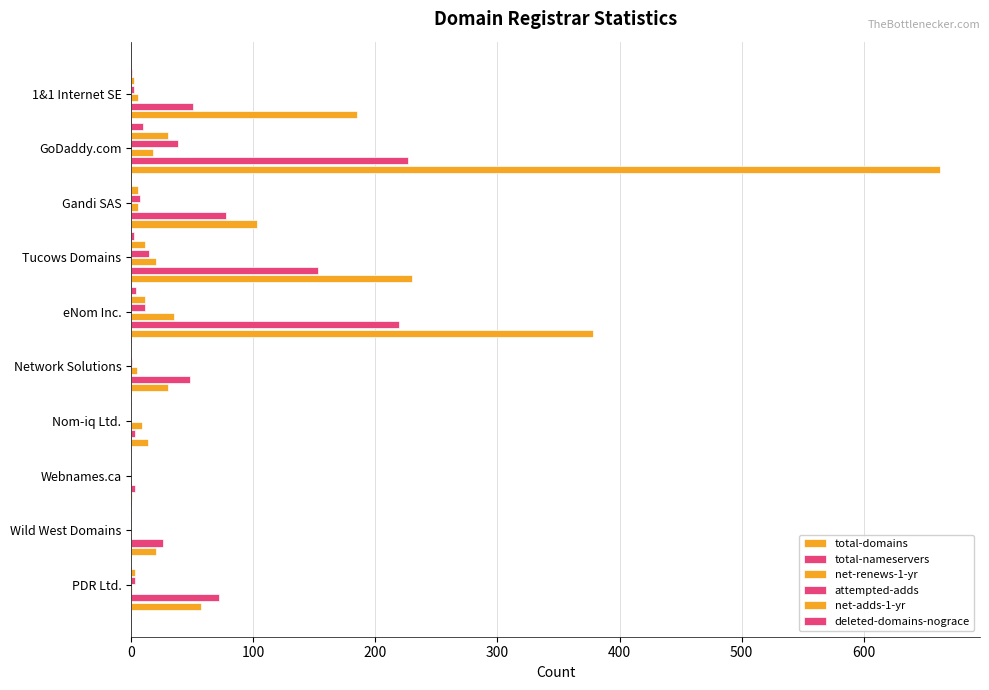

What is the average value of the total-nameservers series?

88